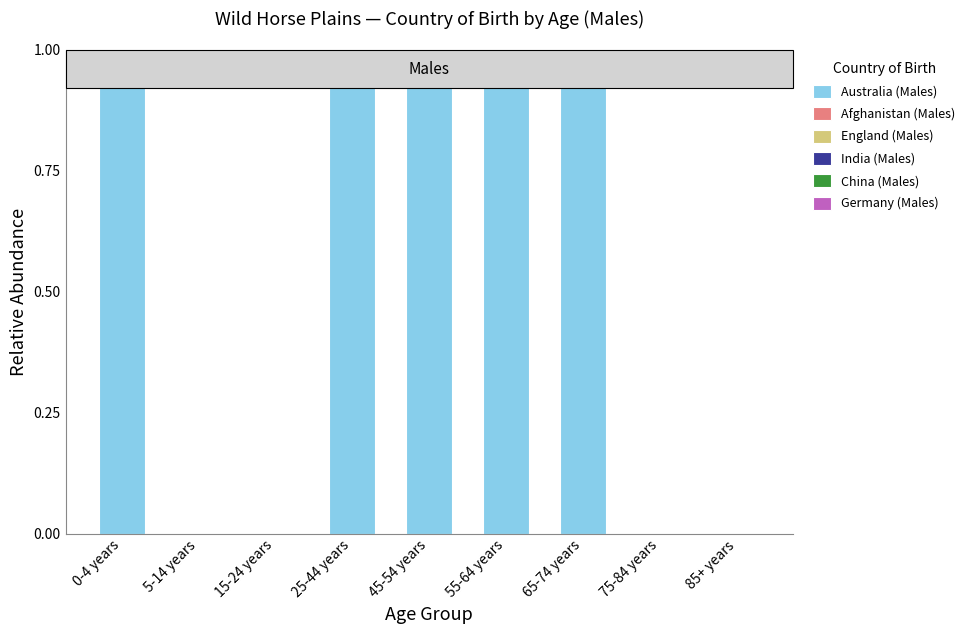

Reading left to right, what are all the values shown in this chart?

0-4 years=1	5-14 years=0	15-24 years=0	25-44 years=1	45-54 years=1	55-64 years=1	65-74 years=1	75-84 years=0	85+ years=0